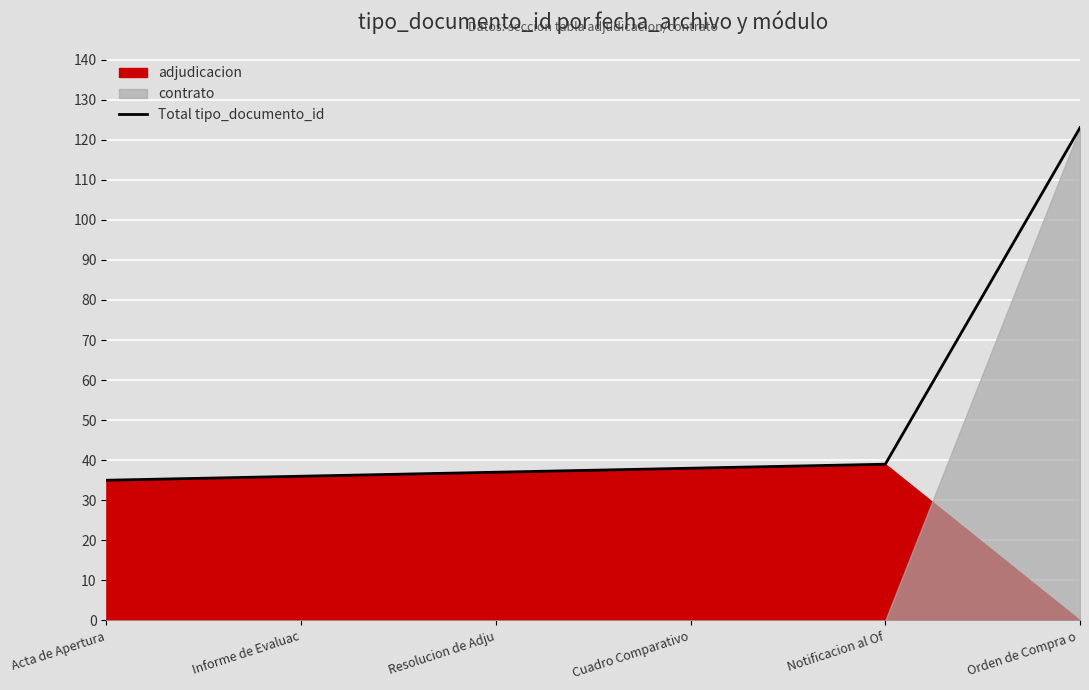

Which has a higher value, Cuadro Comparativo or Orden de Compra o ?

Orden de Compra o 